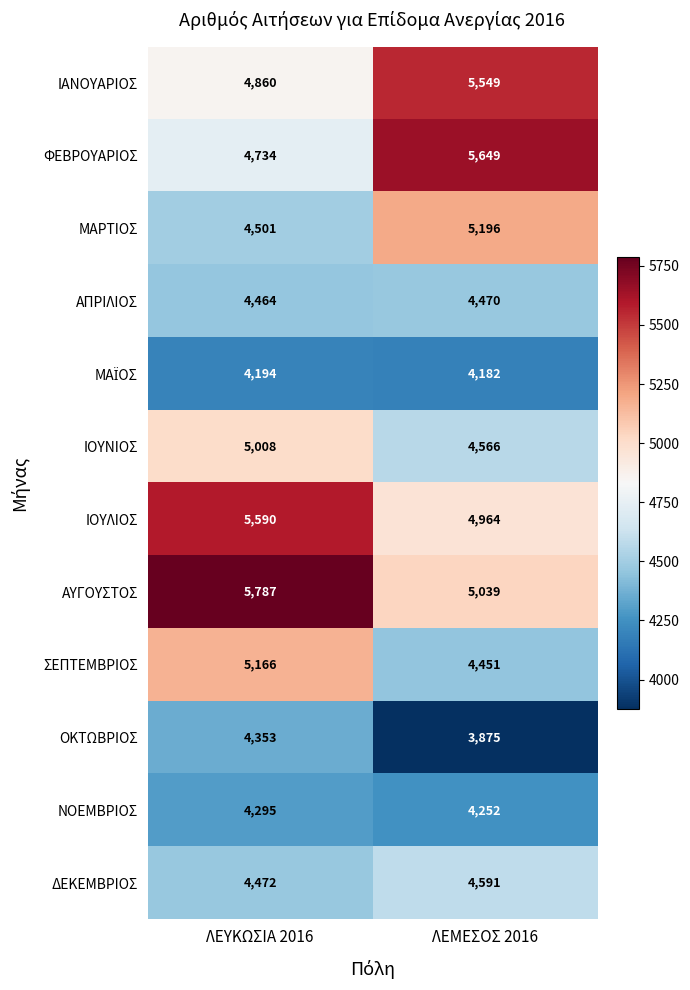

What value does the ΣΕΠΤΕΜΒΡΙΟΣ series have at ΛΕΜΕΣΟΣ 2016, to the nearest 100?

4500